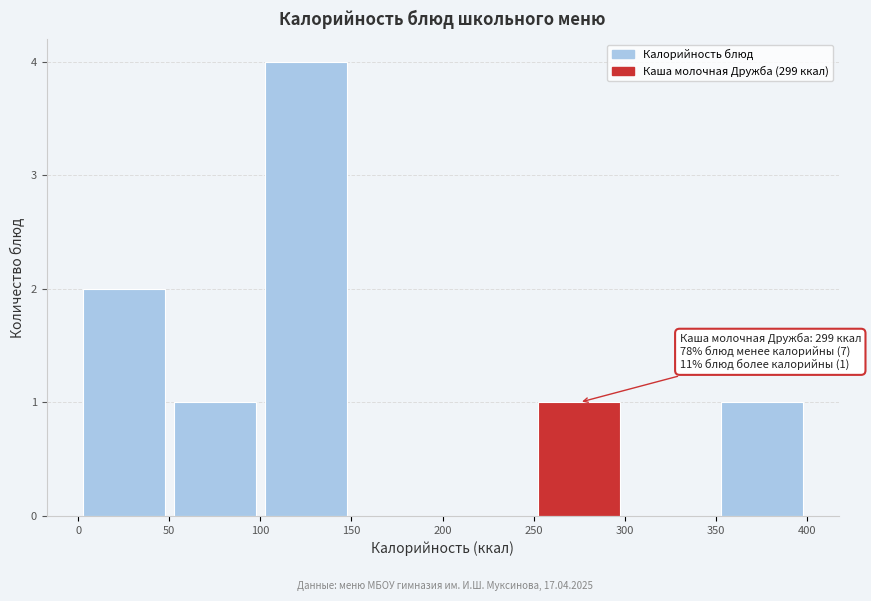

Which range on the x-axis has the tallest bar?

100 to 150